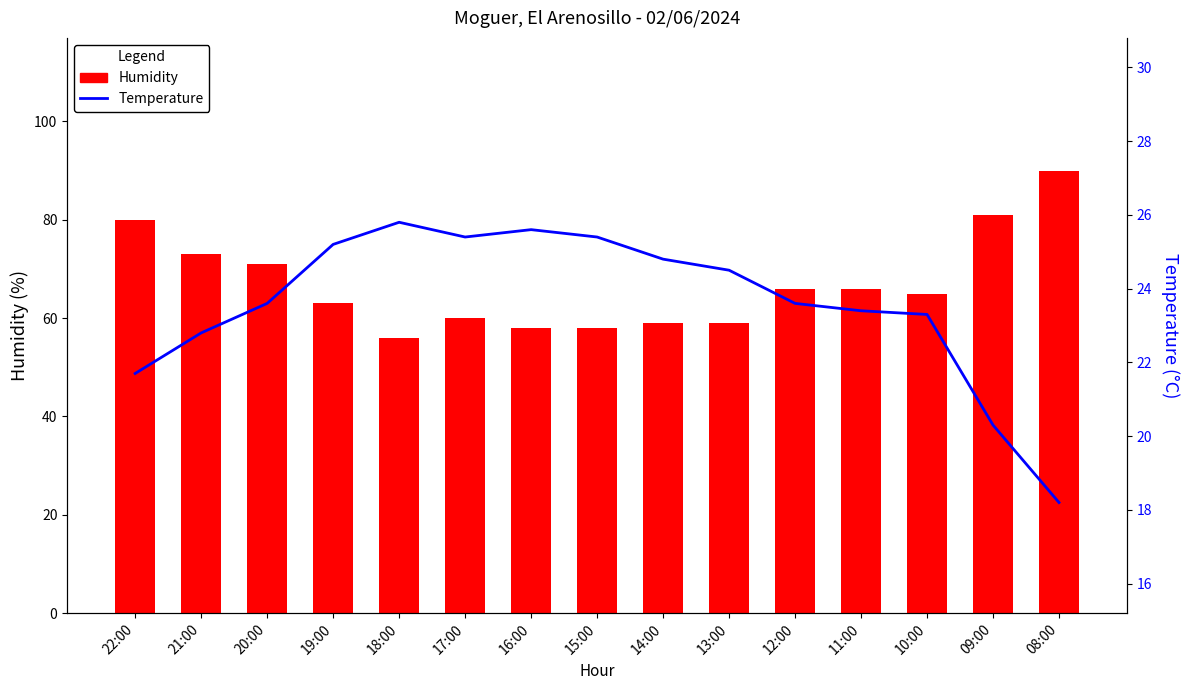

Is the value of Humidity at 15:00 greater than the value of Temperature at 21:00?

Yes